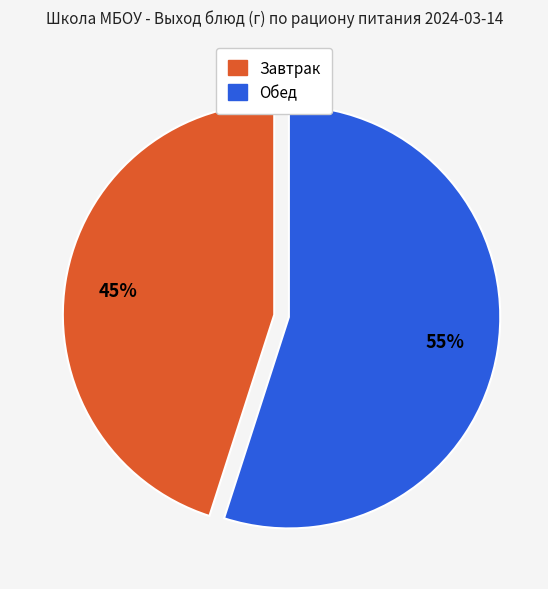

Is there a majority slice in this chart?

Yes